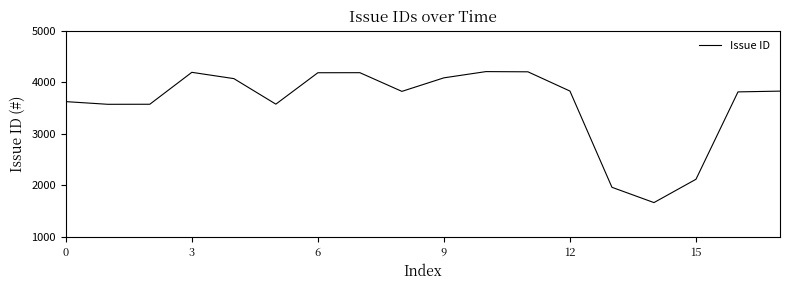

What is the difference between the maximum and minimum values?

2544